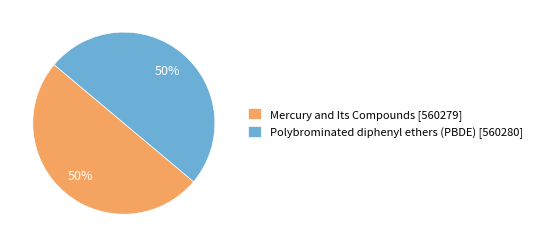

What is the ratio of the value at Mercury and Its Compounds [560279] to the value at Polybrominated diphenyl ethers (PBDE) [560280]?

1.0